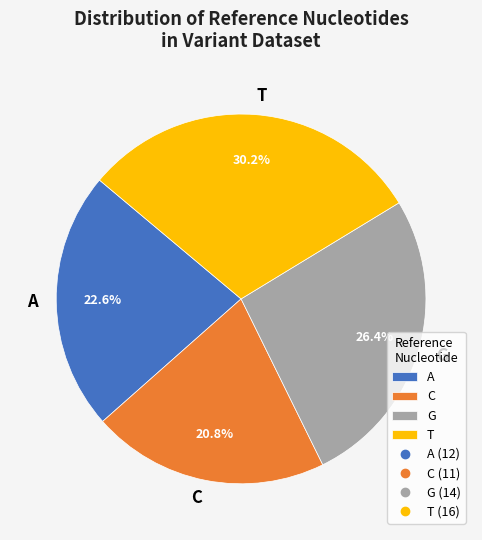

Combined, do C and G account for over 50%?

No